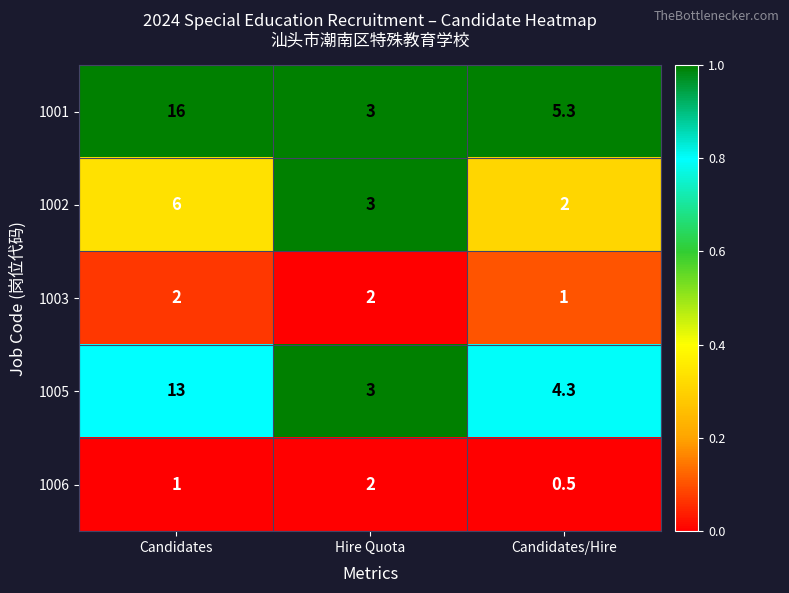

True or false: 1003 has a value of 1.8 at Candidates/Hire.

False